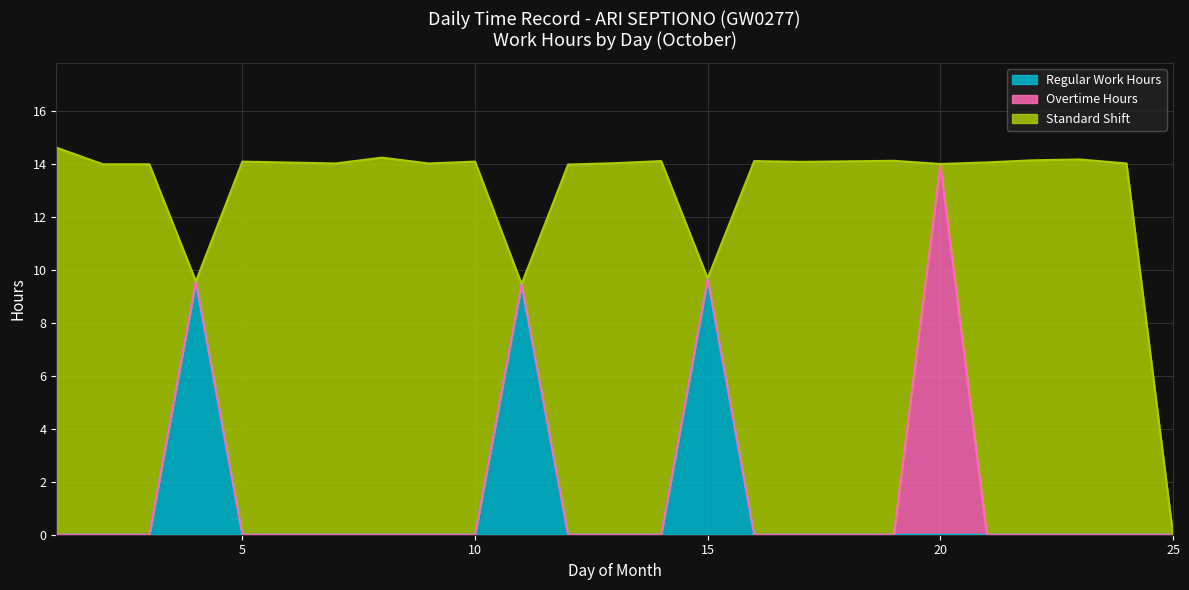

At 4, list the series in order from smallest to largest.

Overtime Hours, Standard Shift, Regular Work Hours